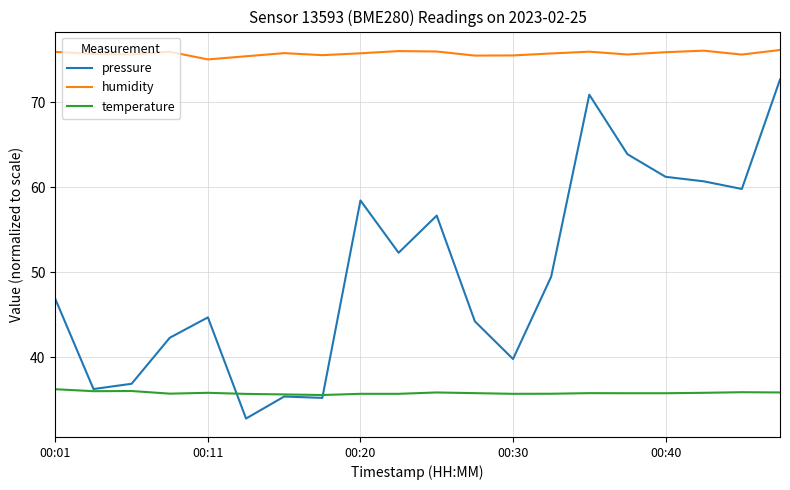

Does the chart display data point markers on the line(s)?

No